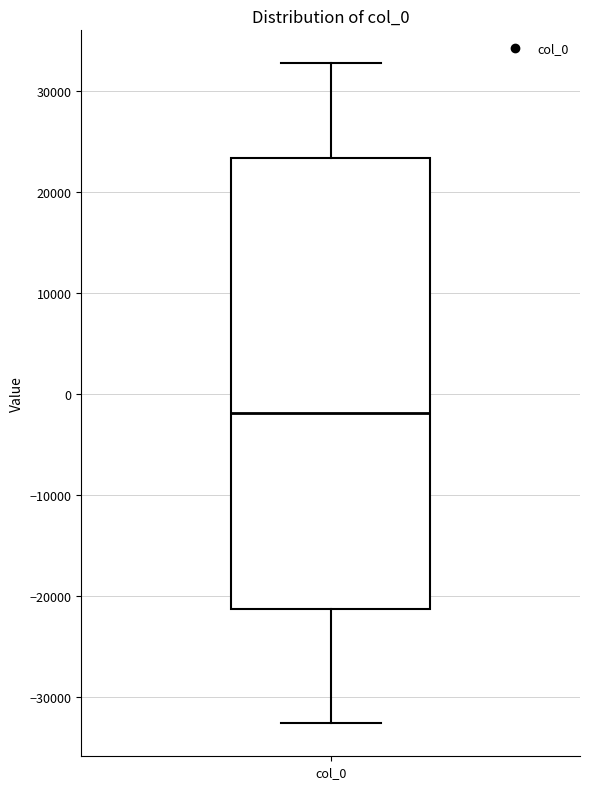

Read this box plot against the y-axis: the position of the median line, the range covered by the box, and the ends of both whiskers. The values are not printed on the chart, so give them approximately, as read against the axis.

median -2000, box -21000 to 23000, whiskers -33000 to 33000